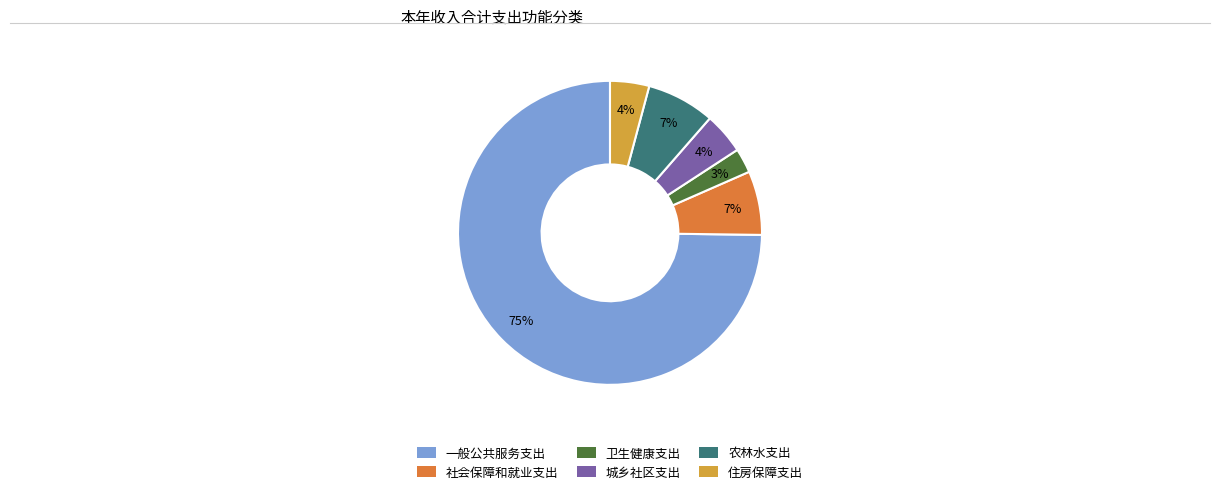

To the nearest percent, what is the average slice percentage?

17%